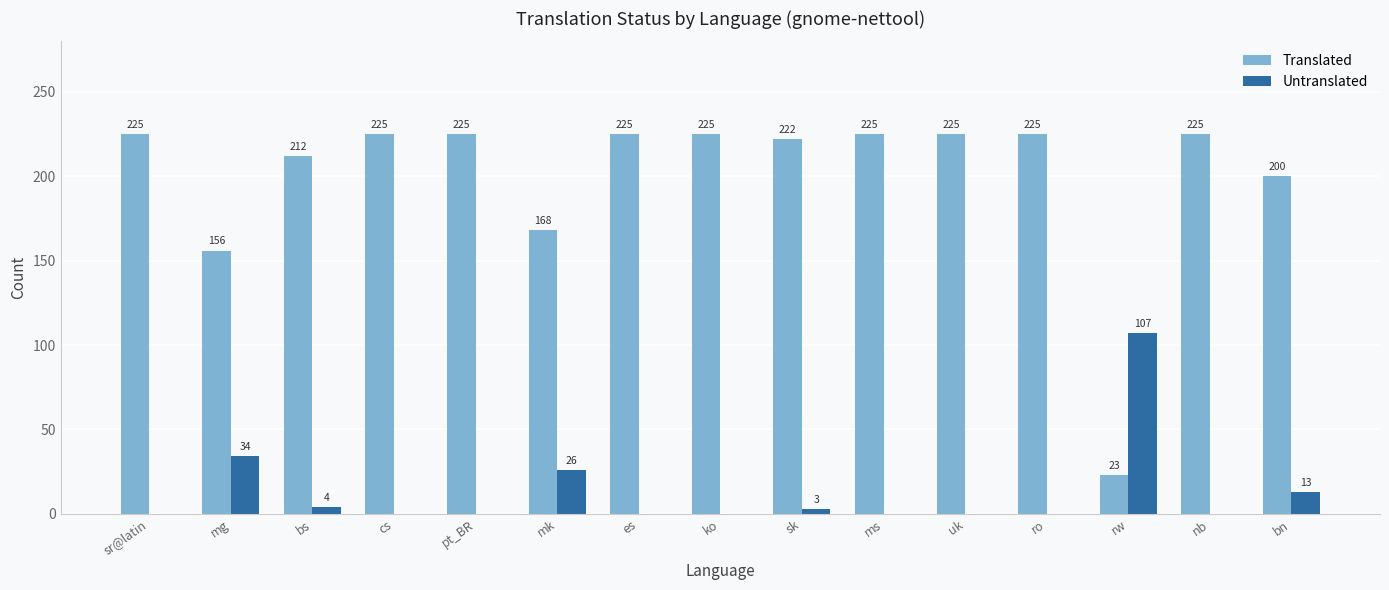

What are all the series names shown in the legend?

Translated, Untranslated